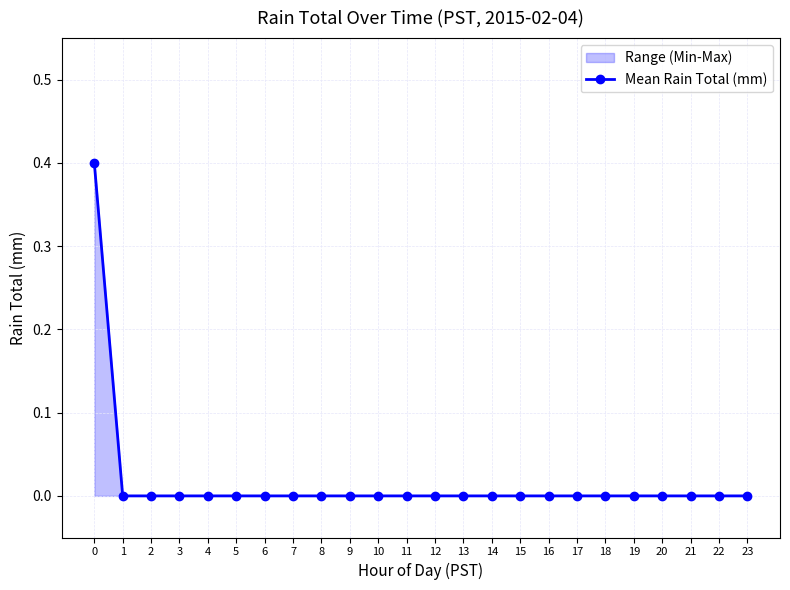

List the labels in order of value, largest first.

0, 1, 2, 3, 4, 5, 6, 7, 8, 9, 10, 11, 12, 13, 14, 15, 16, 17, 18, 19, 20, 21, 22, 23